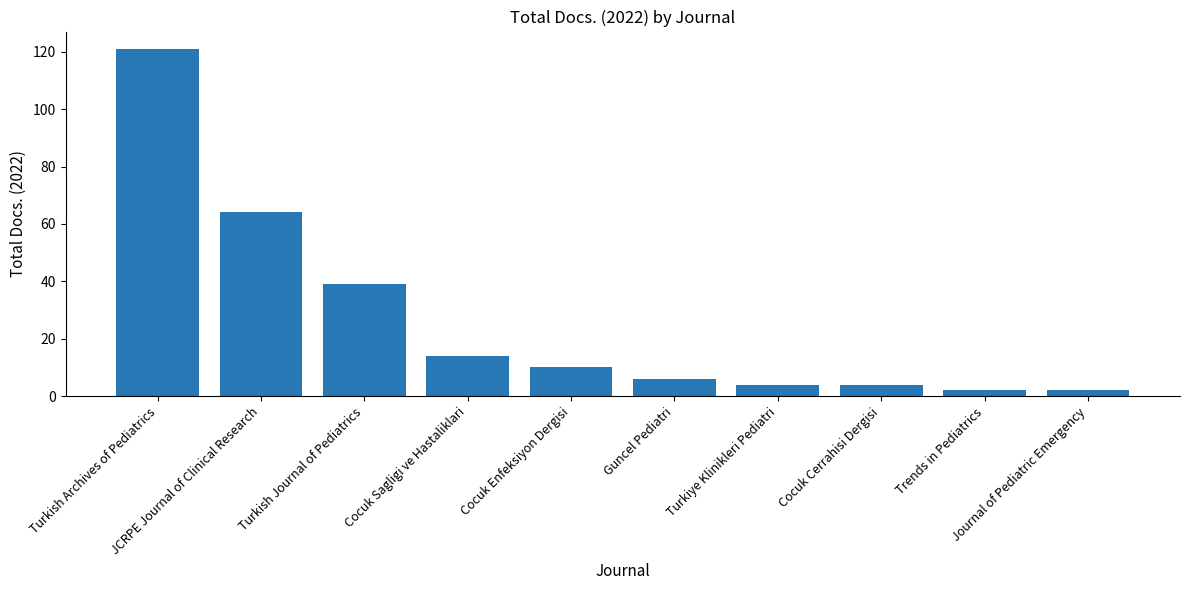

Reading left to right, what are all the values shown in this chart?

121	64	39	14	10	6	4	4	2	2